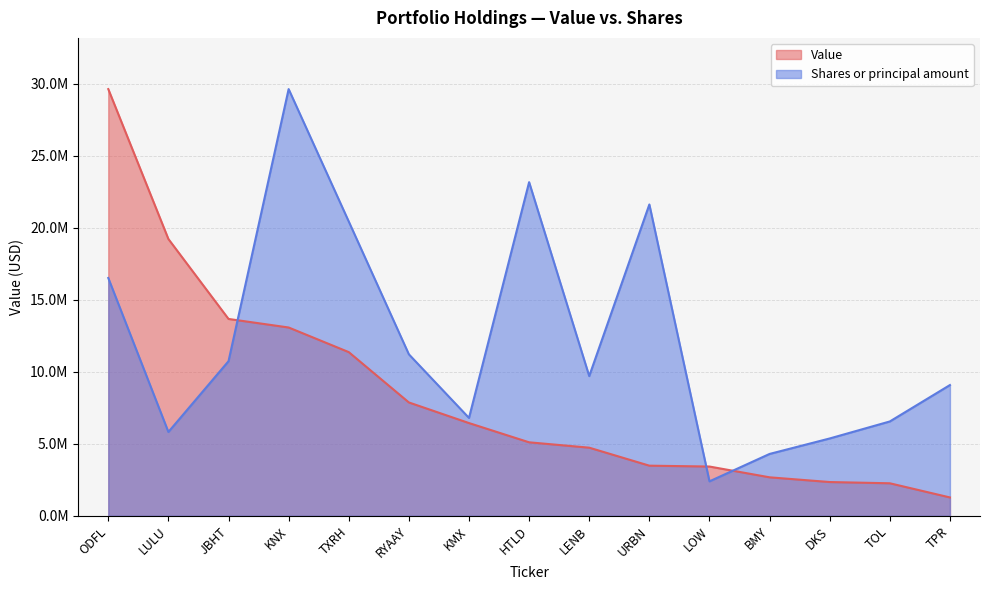

At how many categories does at least one series exceed 10916057?

8